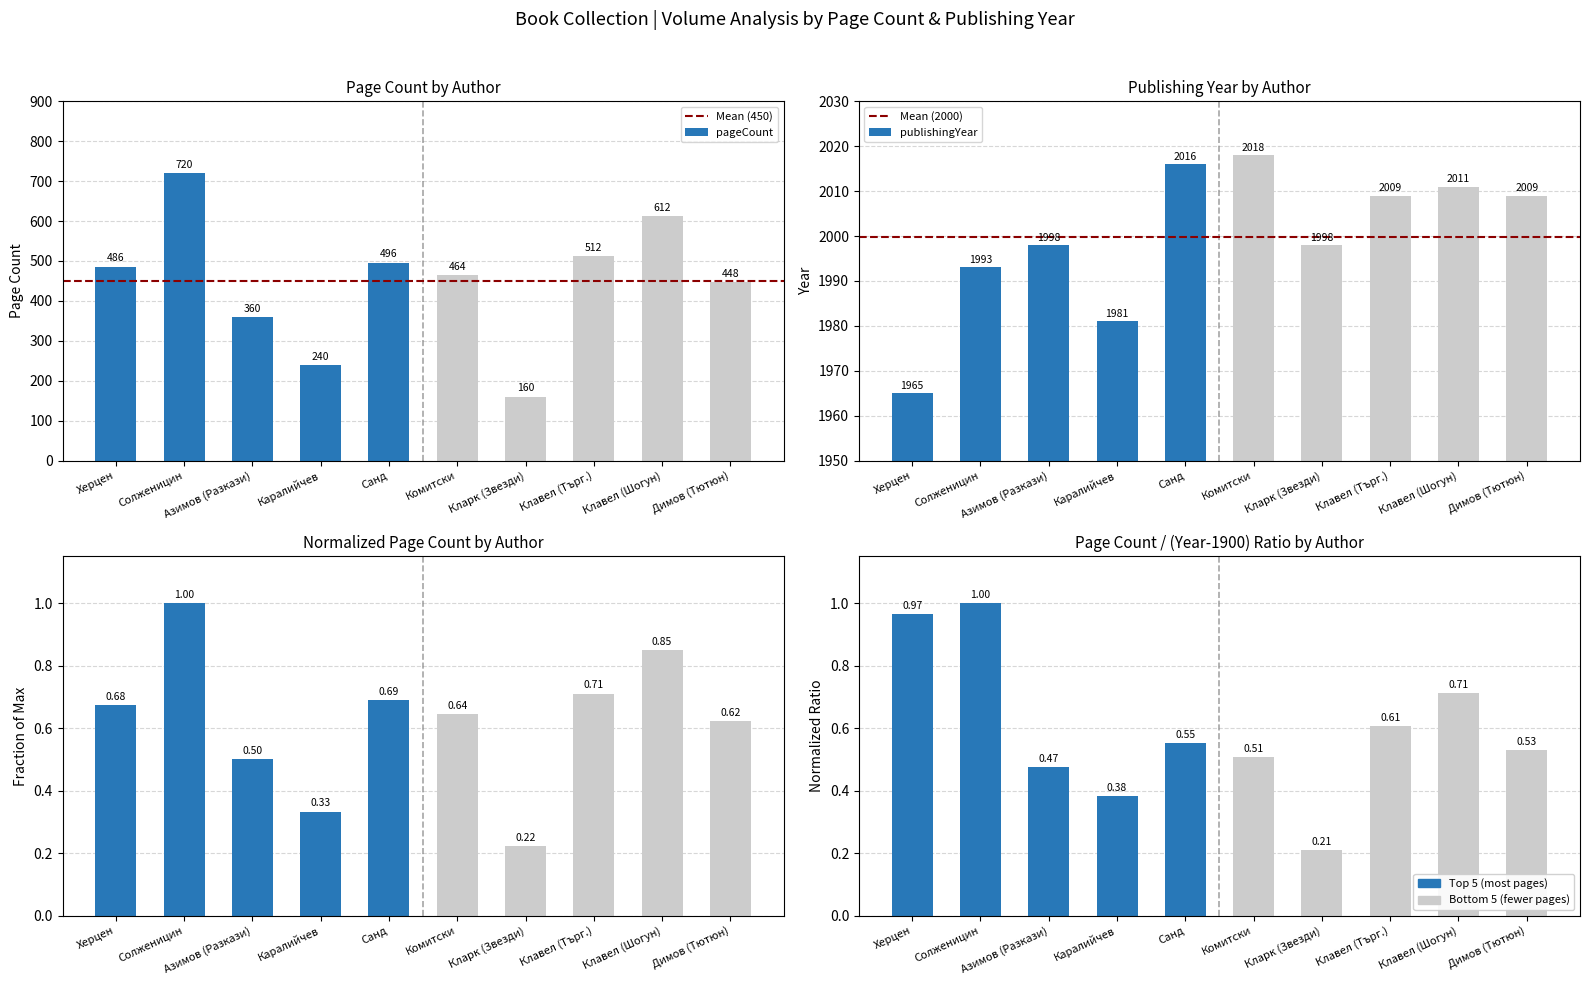

Reading right to left, list all the values displayed in this chart.

pageCount: 448	612	512	160	464	496	240	360	720	486
publishingYear: 2009	2011	2009	1998	2018	2016	1981	1998	1993	1965